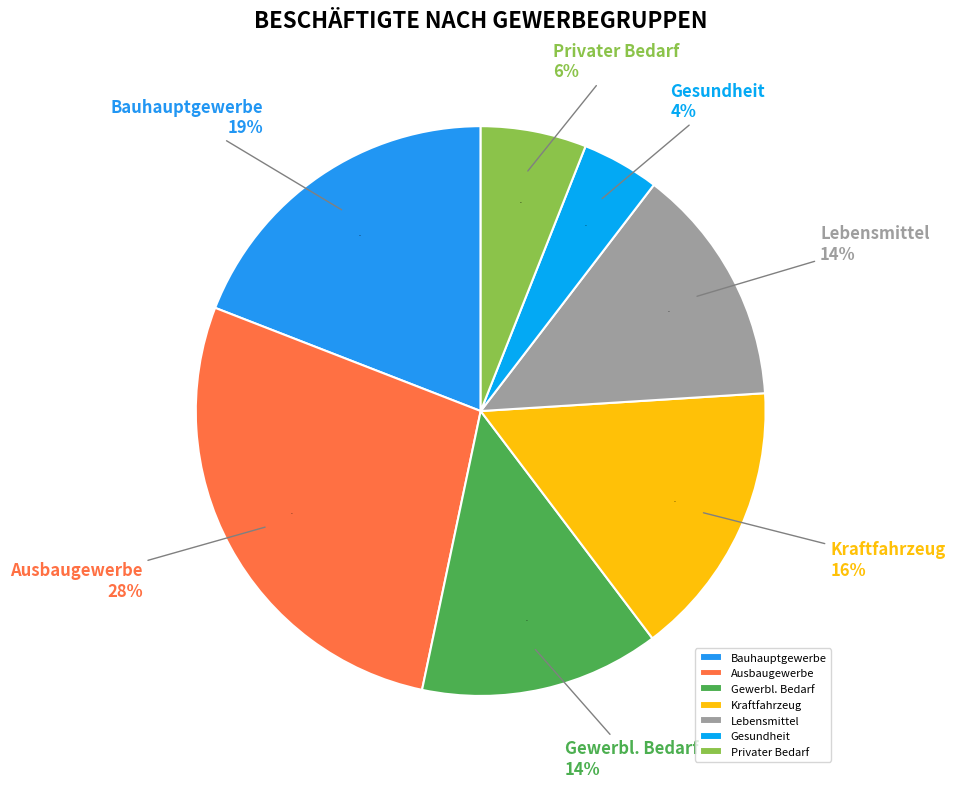

Is it true that Bauhauptgewerbe is 11% of the pie?

False